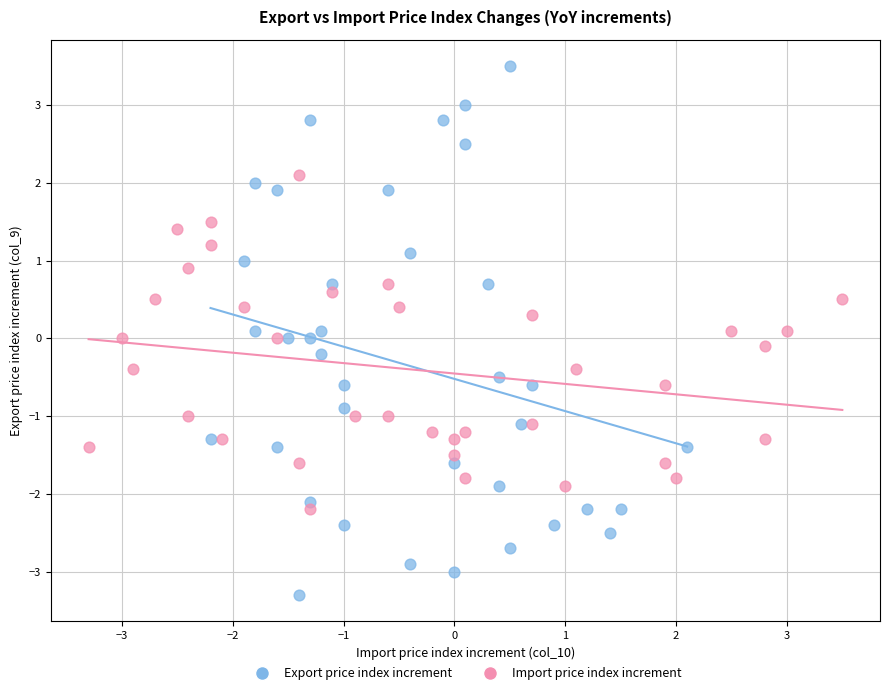

Which series contains the highest Y value?

Export price index increment